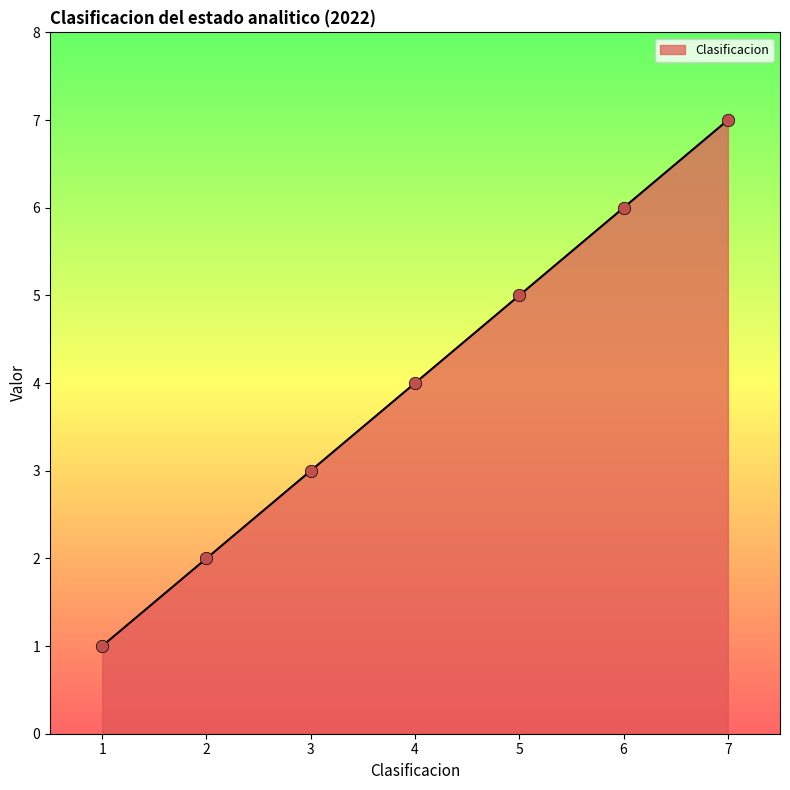

Which has a higher value, 7 or 2?

7